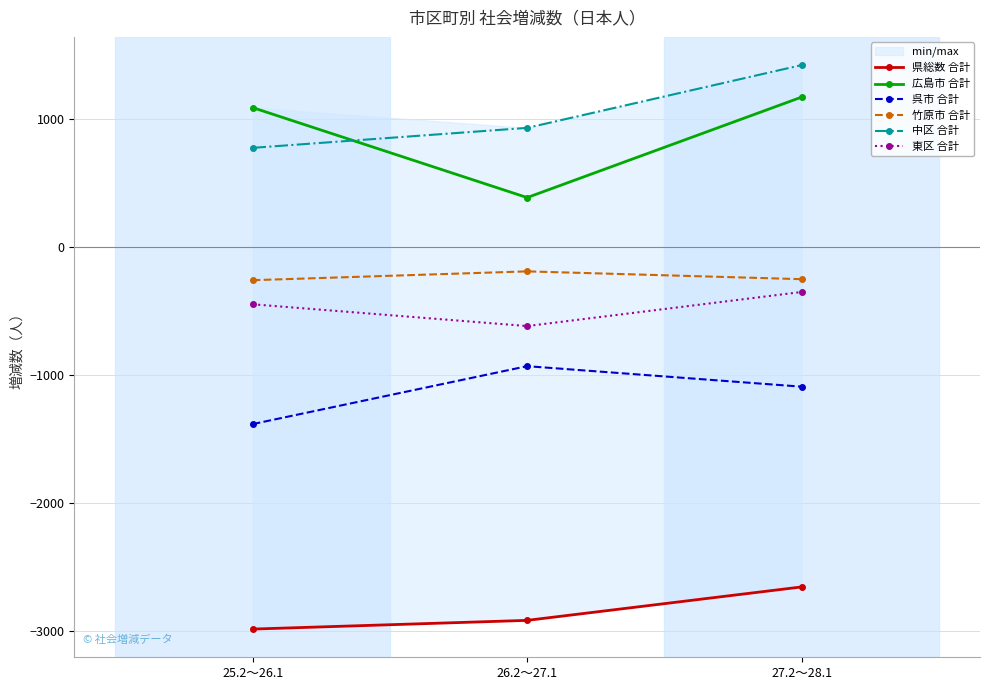

Rank the series by their maximum value, from highest to lowest.

中区 合計, 広島市 合計, 竹原市 合計, 東区 合計, 呉市 合計, 県総数 合計